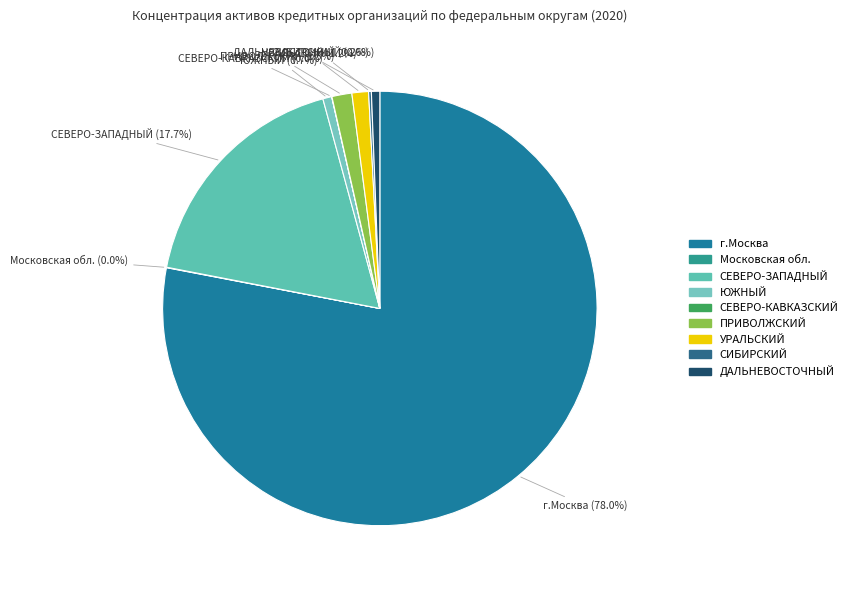

Which category has the biggest portion of the pie?

г.Москва